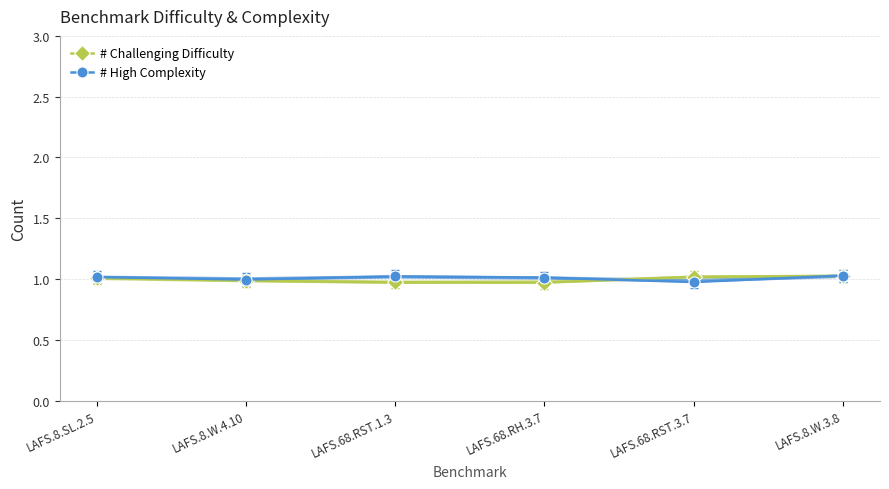

Is it true that # High Complexity equals 0.3 at LAFS.68.RST.3.7?

False